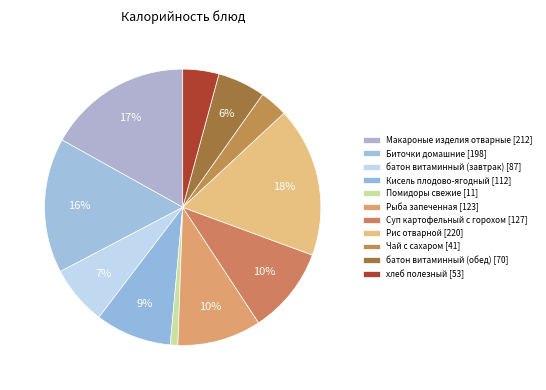

Is батон витаминный (обед) the majority of the pie?

No